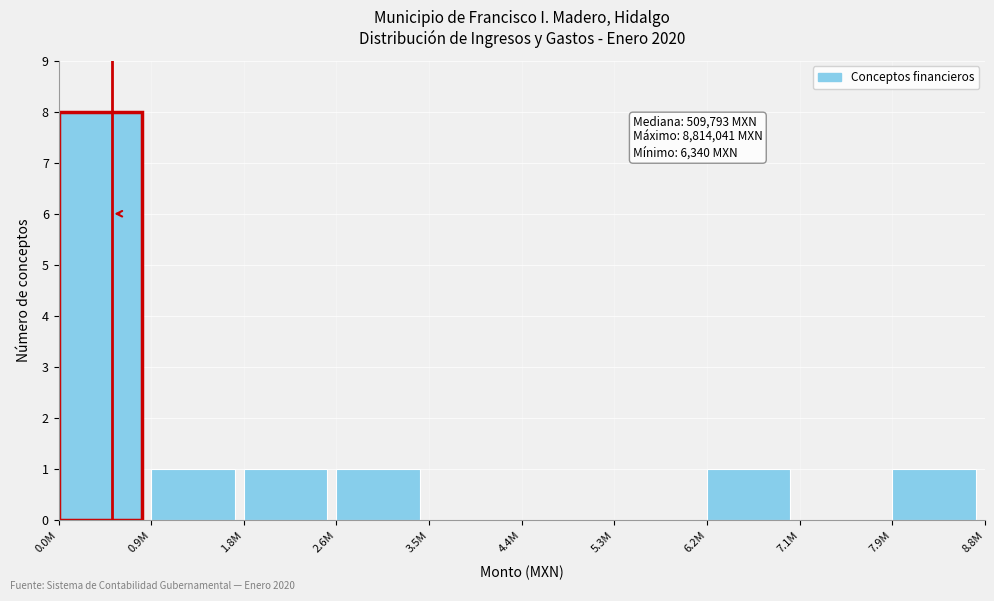

Reading left to right, what are all the values shown in this chart?

0.0M=8	0.9M=1	1.8M=1	2.6M=1	3.5M=0	4.4M=0	5.3M=0	6.2M=1	7.1M=0	7.9M=1